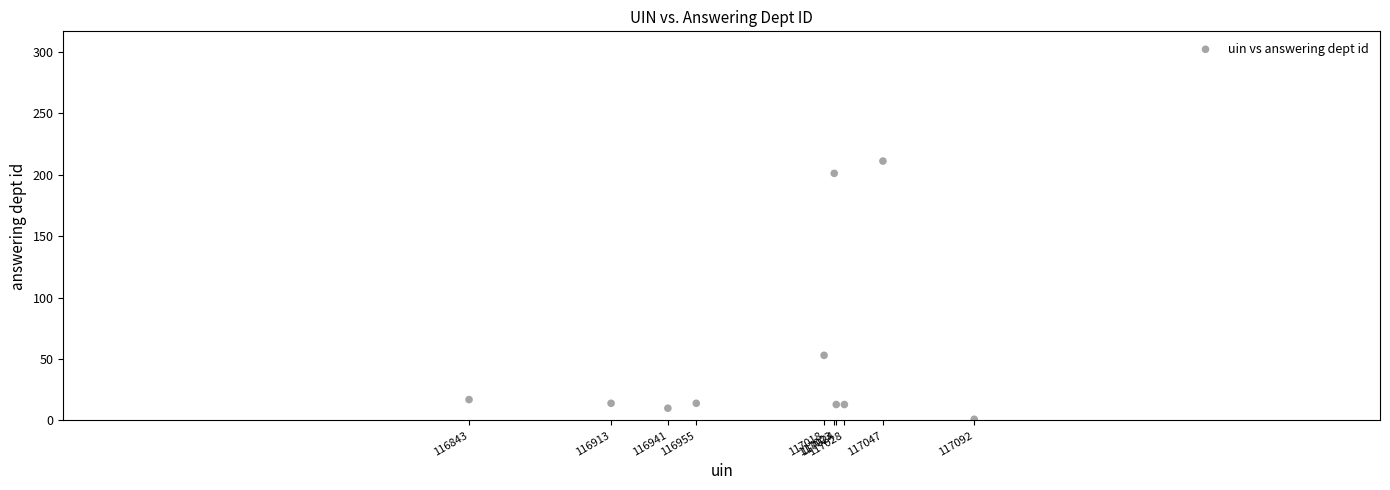

What Y value in the scatter plot is closest to 106?

53